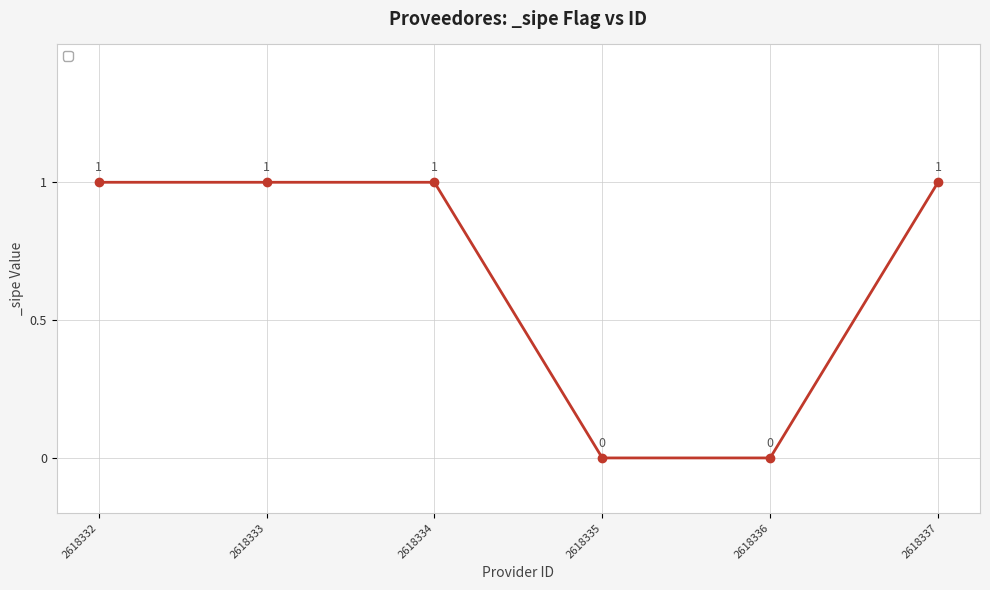

How many values are between 0 and 1?

6